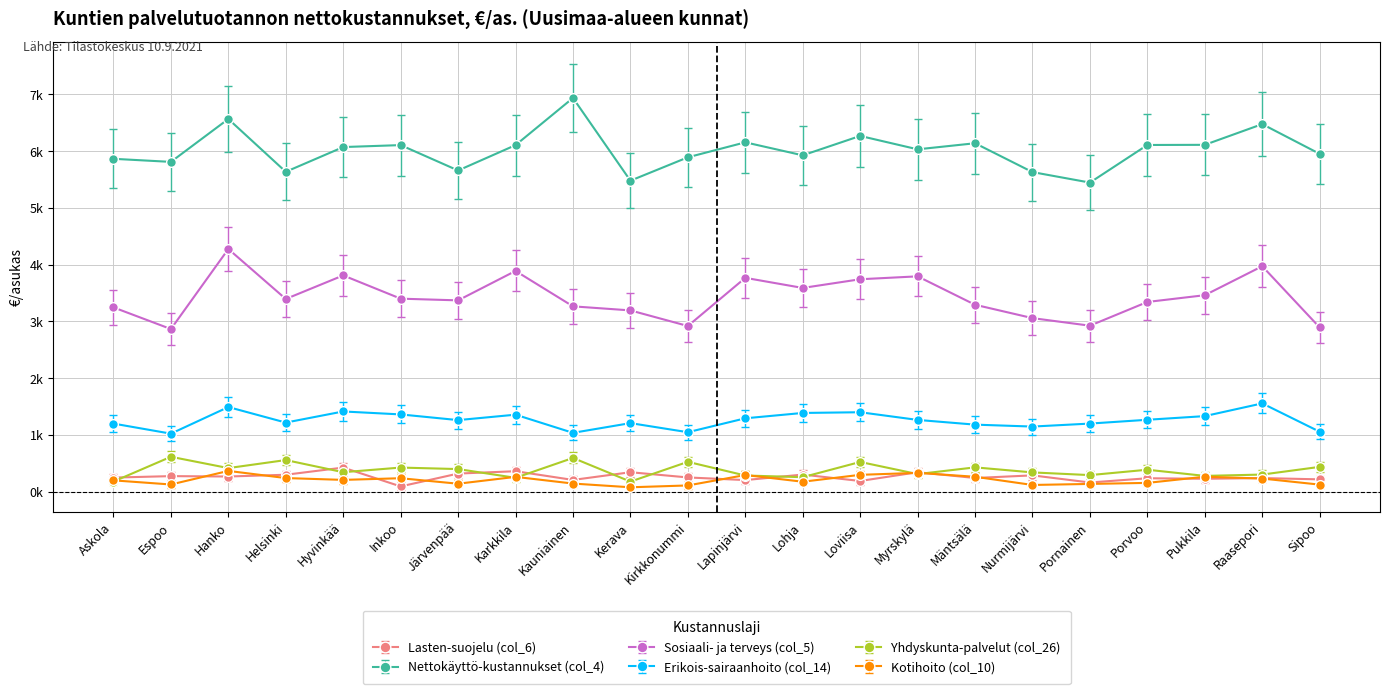

Is this an area chart (filled region under the line)?

No